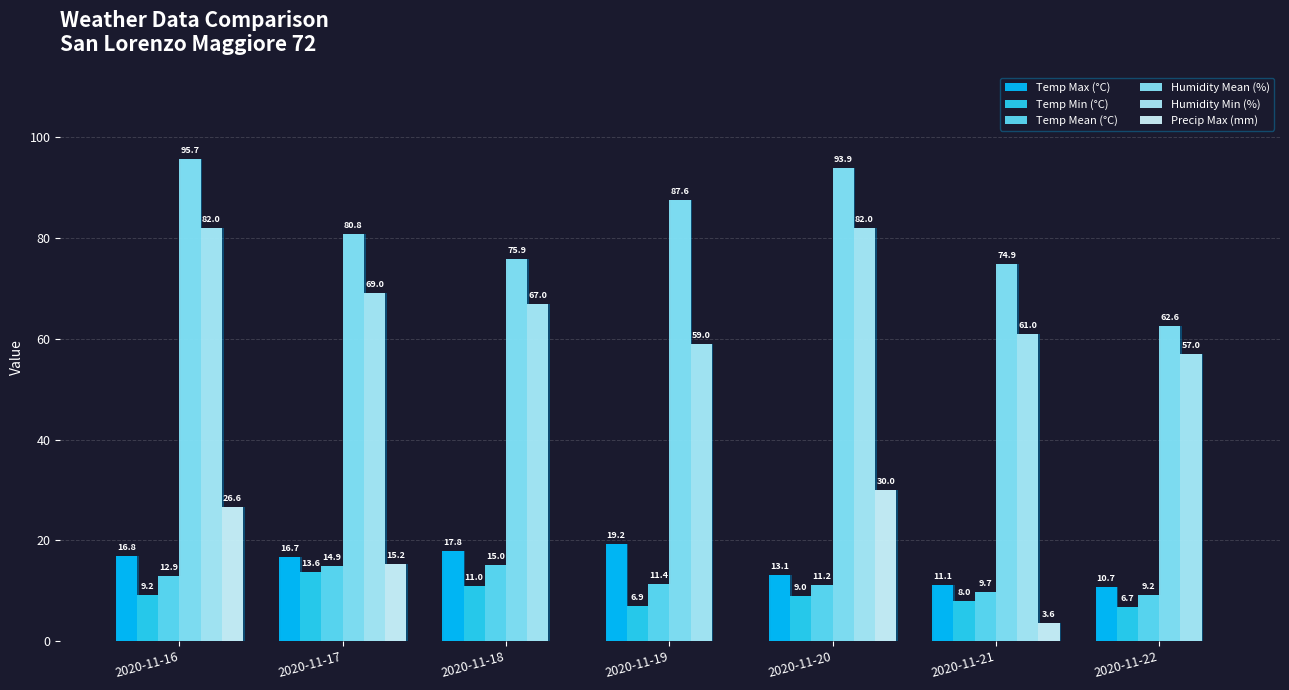

What is the value of the Humidity Min (%) bar at the 4th from the left?

59.0